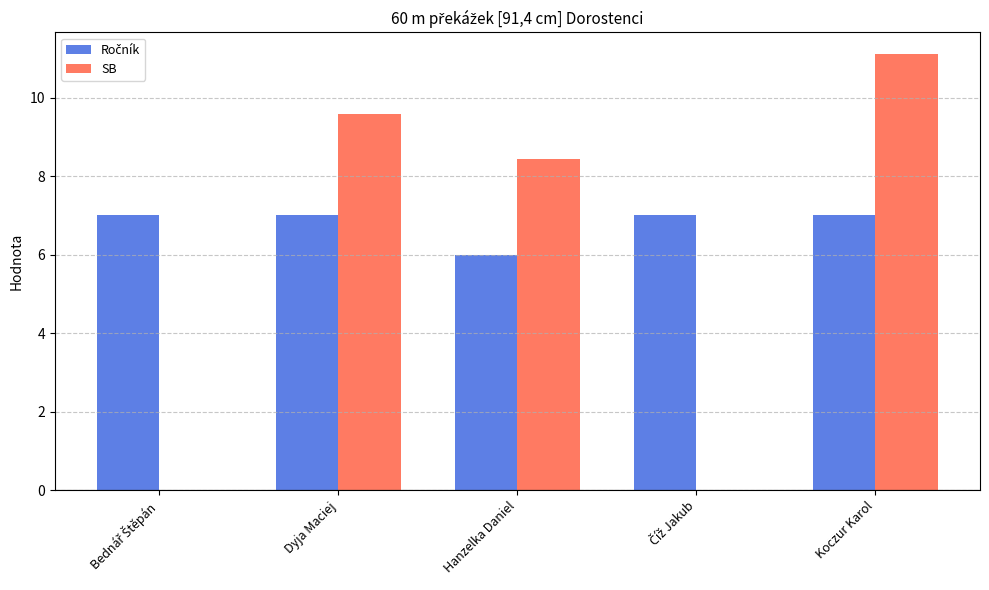

At which category is the sum across all series the highest?

Koczur Karol